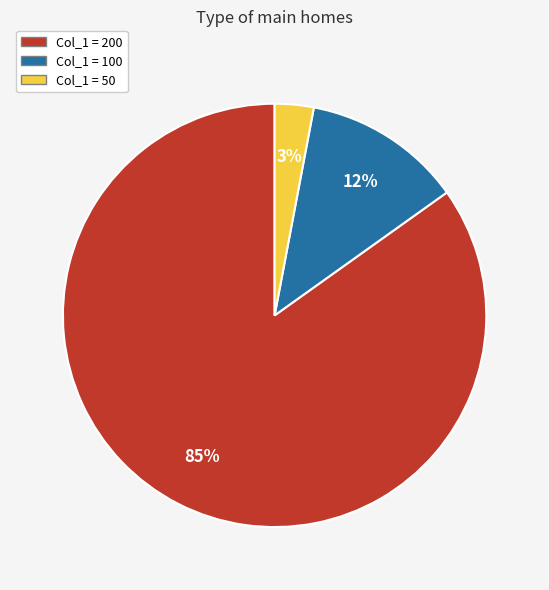

To the nearest percent, what is the difference between the largest and smallest slice percentages?

82%